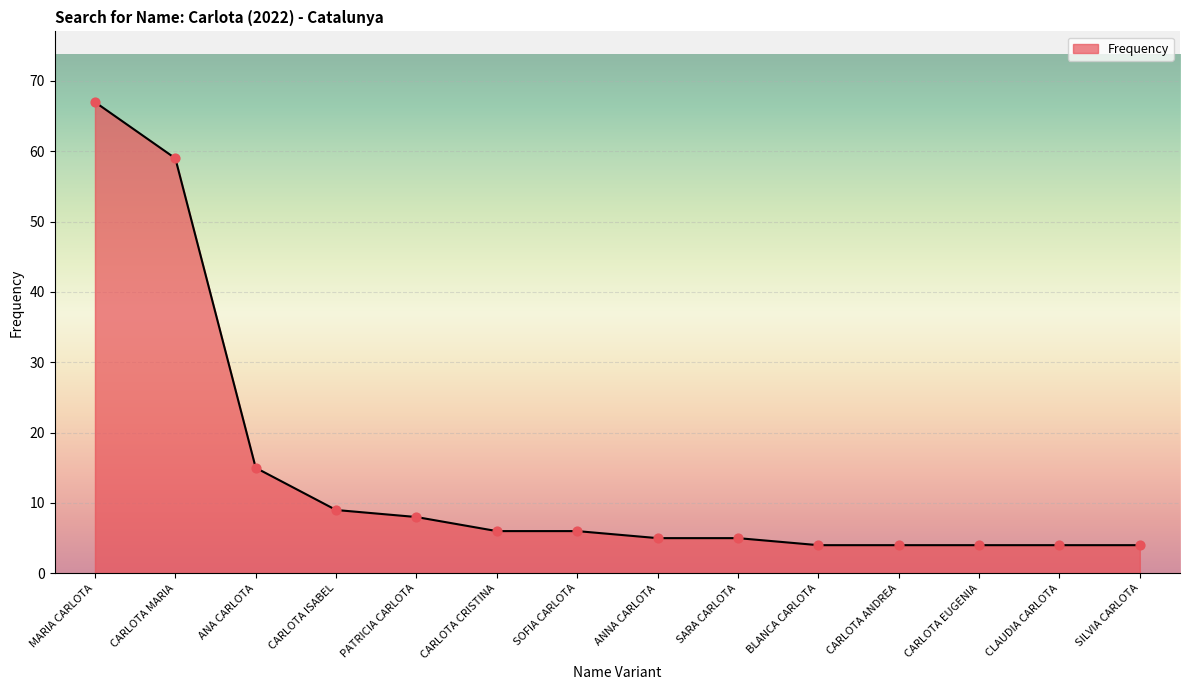

Which has a higher value, CARLOTA ANDREA or CARLOTA CRISTINA?

CARLOTA CRISTINA